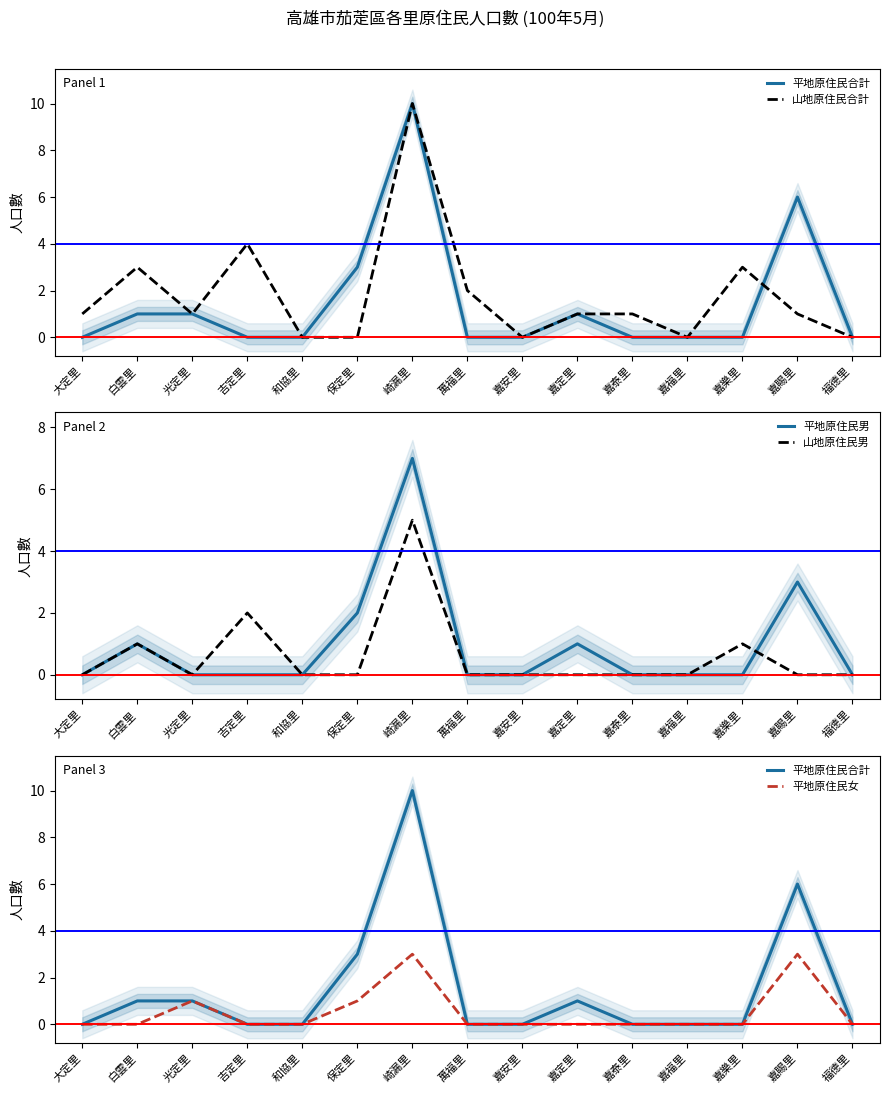

Between 大定里 and 白雲里, which series saw the biggest shift?

山地原住民合計